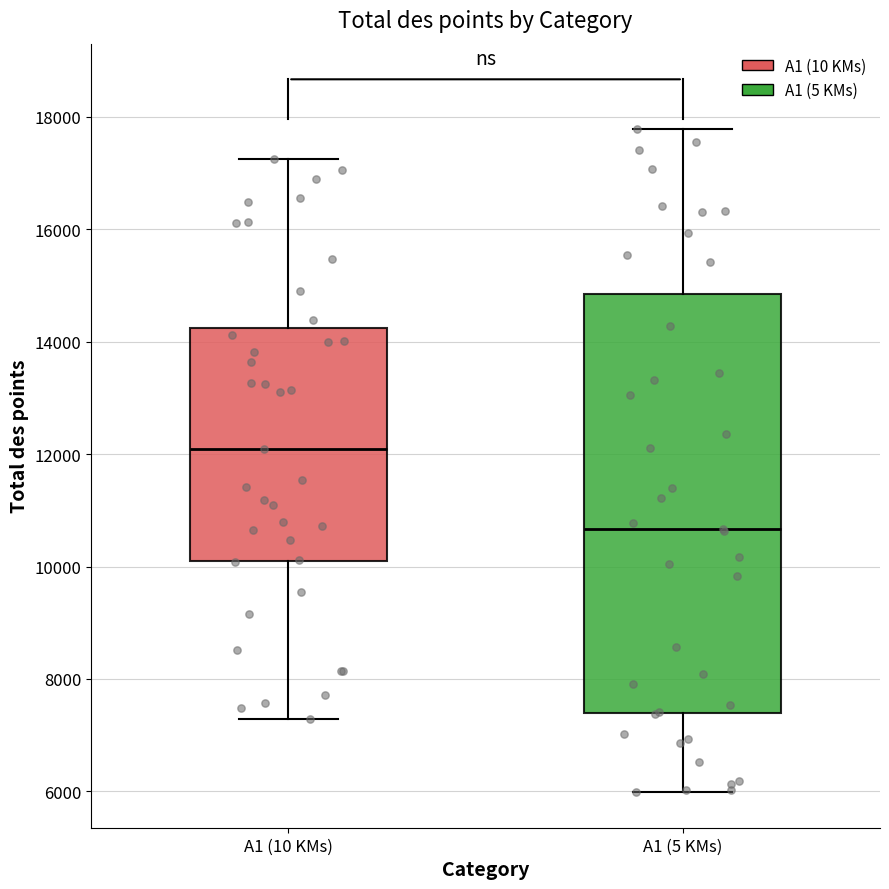

Reading left to right, transcribe this box plot: for each box, give where its median line is, the range the box spans, and where its two whiskers end, as read against the y-axis. The values are not printed on the chart, so give them approximately, as read against the axis.

A1 (10 KMs): median 12000, box 10200 to 14200, whiskers 7200 to 17200
A1 (5 KMs): median 10600, box 7400 to 14800, whiskers 6000 to 17800